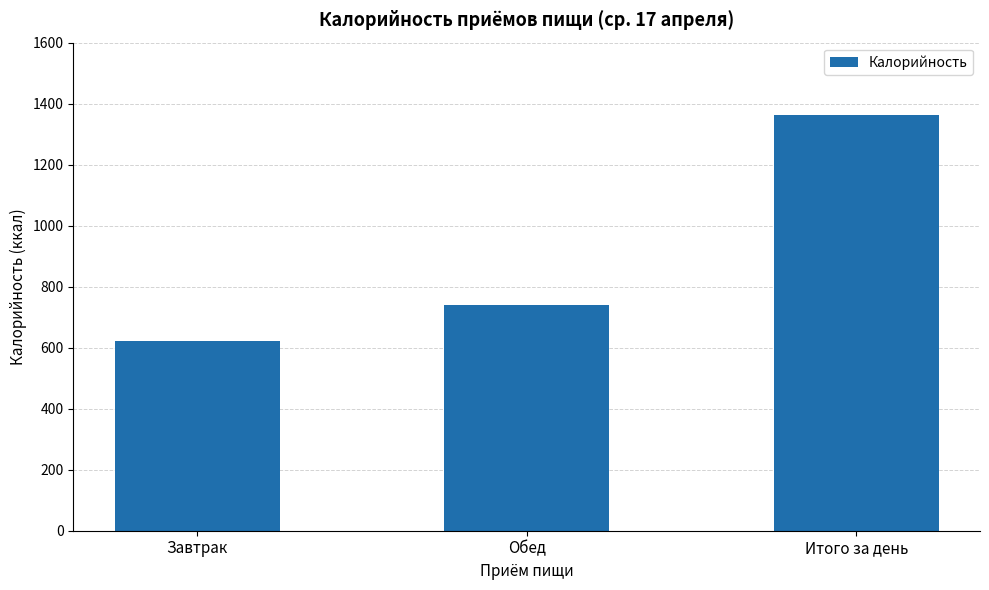

At which category does the chart reach its minimum across all series?

Завтрак